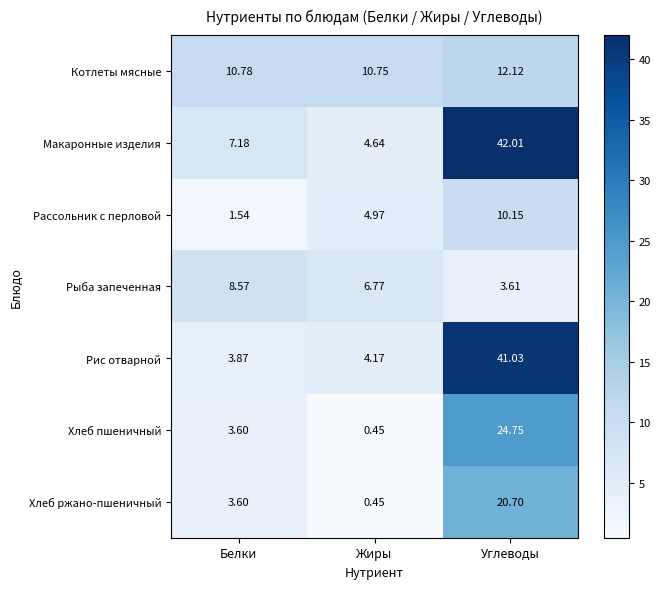

Which series has the largest total across all categories?

Макаронные изделия